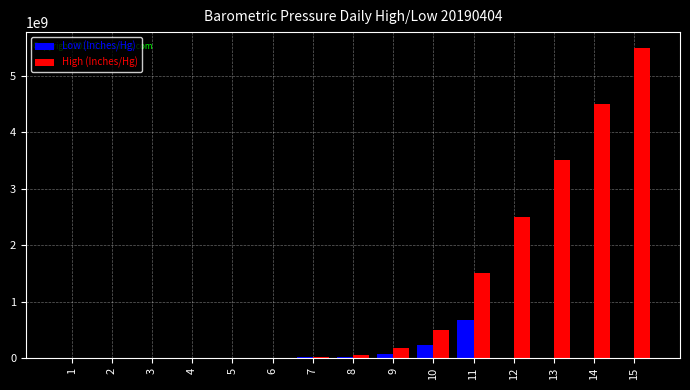

Is it true that Low (Inches/Hg) equals 2754000 at 6?

True